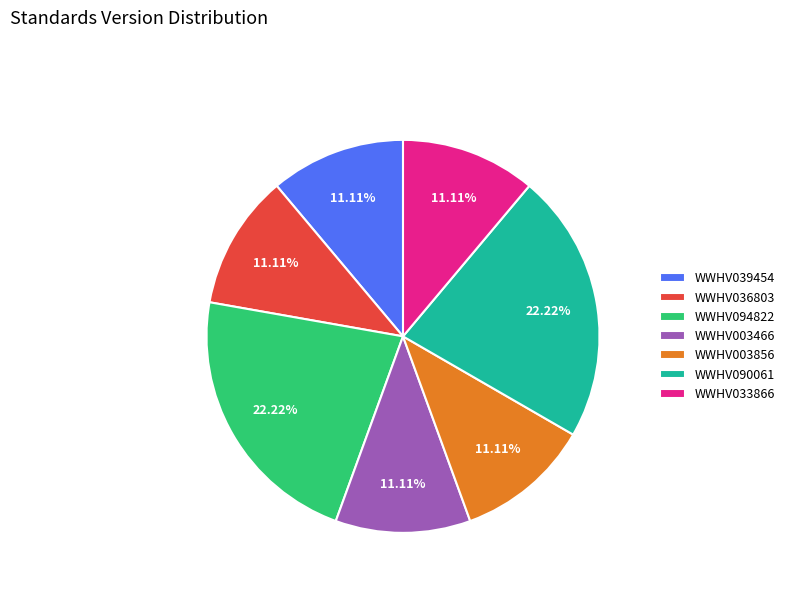

Approximately how many times larger is the value at WWHV039454 compared to WWHV033866?

1.0